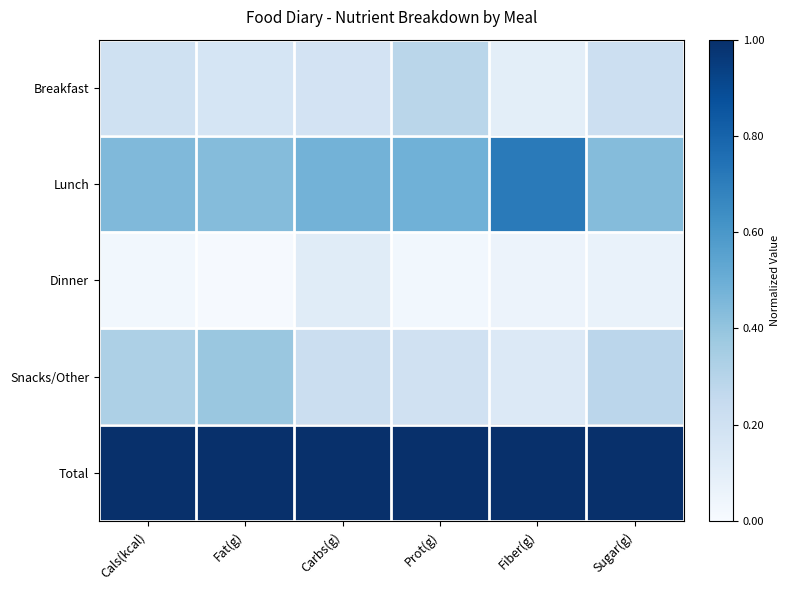

Reading left to right, list all the values displayed in this chart.

Breakfast: Cals(kcal)=0.2	Fat(g)=0.2	Carbs(g)=0.2	Prot(g)=0.3	Fiber(g)=0.1	Sugar(g)=0.2
Lunch: Cals(kcal)=0.4	Fat(g)=0.4	Carbs(g)=0.5	Prot(g)=0.5	Fiber(g)=0.7	Sugar(g)=0.4
Dinner: Cals(kcal)=0.0	Fat(g)=0.0	Carbs(g)=0.1	Prot(g)=0.0	Fiber(g)=0.1	Sugar(g)=0.1
Snacks/Other: Cals(kcal)=0.3	Fat(g)=0.4	Carbs(g)=0.2	Prot(g)=0.2	Fiber(g)=0.1	Sugar(g)=0.3
Total: Cals(kcal)=1.0	Fat(g)=1.0	Carbs(g)=1.0	Prot(g)=1.0	Fiber(g)=1.0	Sugar(g)=1.0